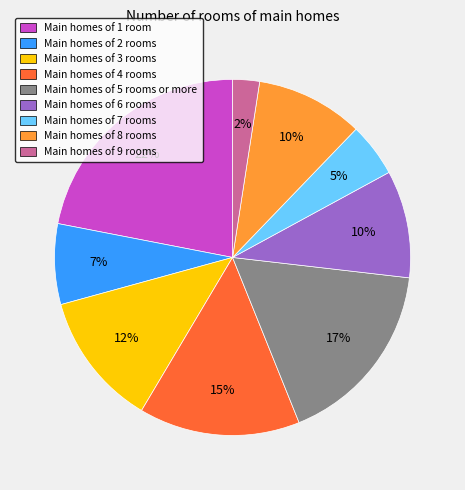

Is there any slice that represents more than half of the pie?

No